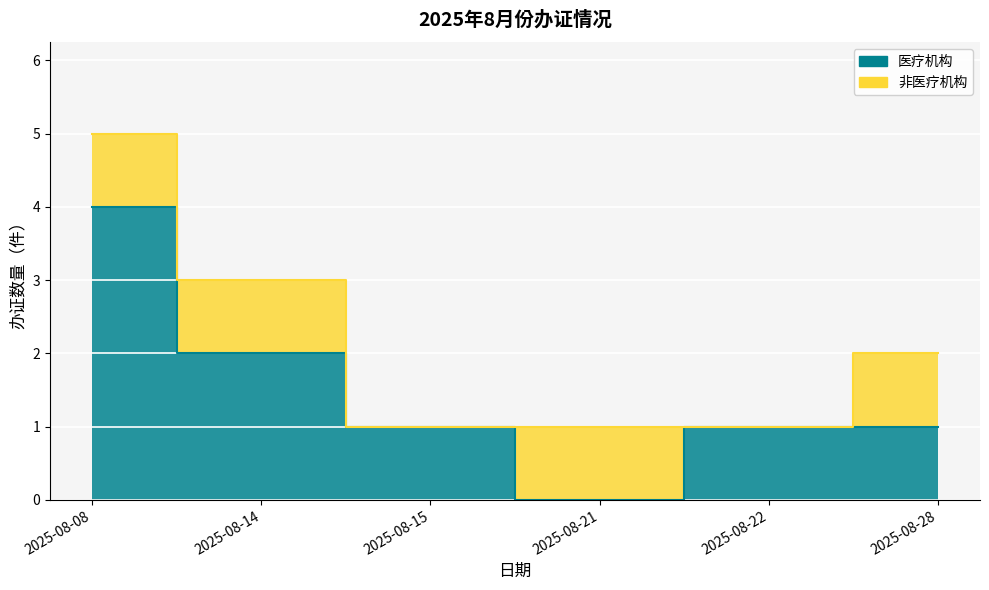

How many data points are less than 1?

1